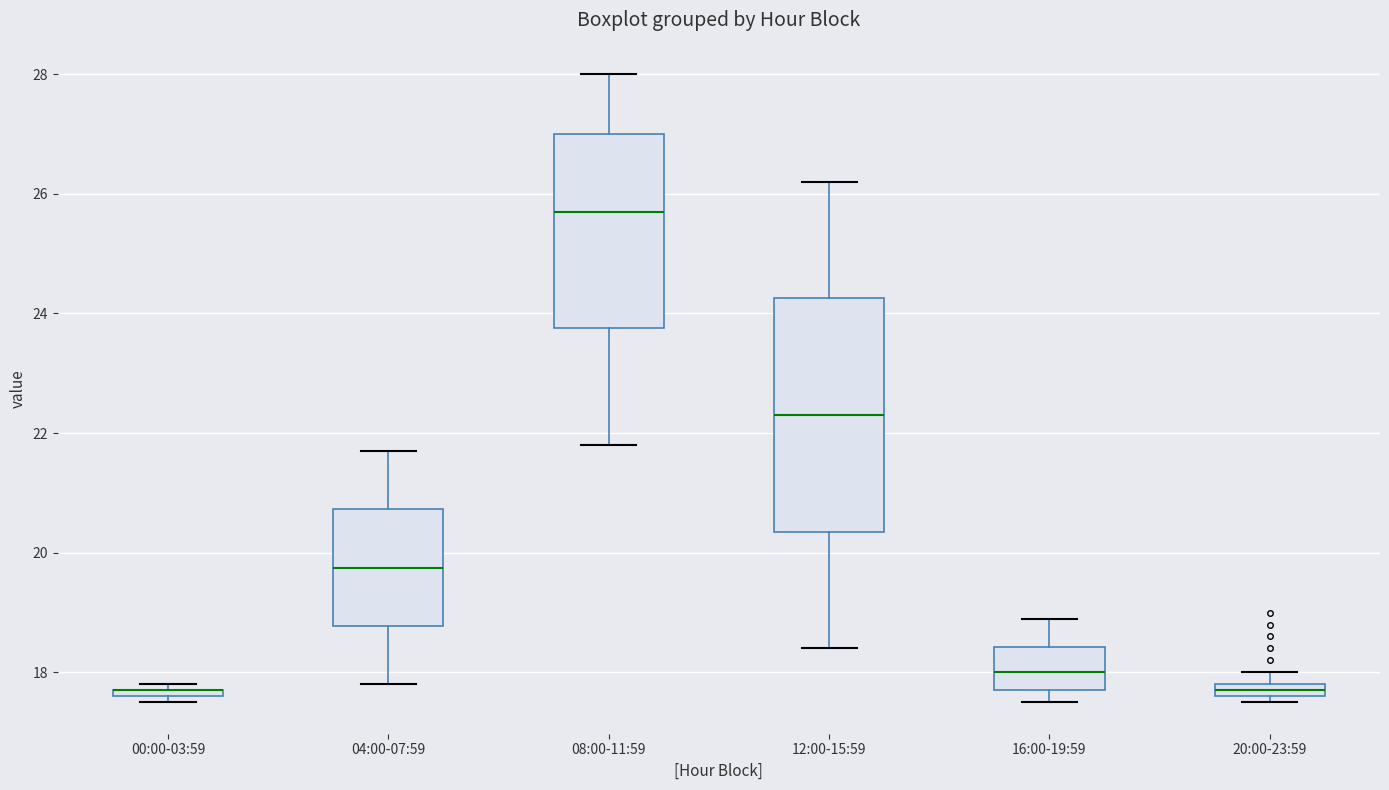

Where is the upper edge of the box for 08:00-11:59 on the y-axis? The values are not printed on the chart, so give them approximately, as read against the axis.

27.0